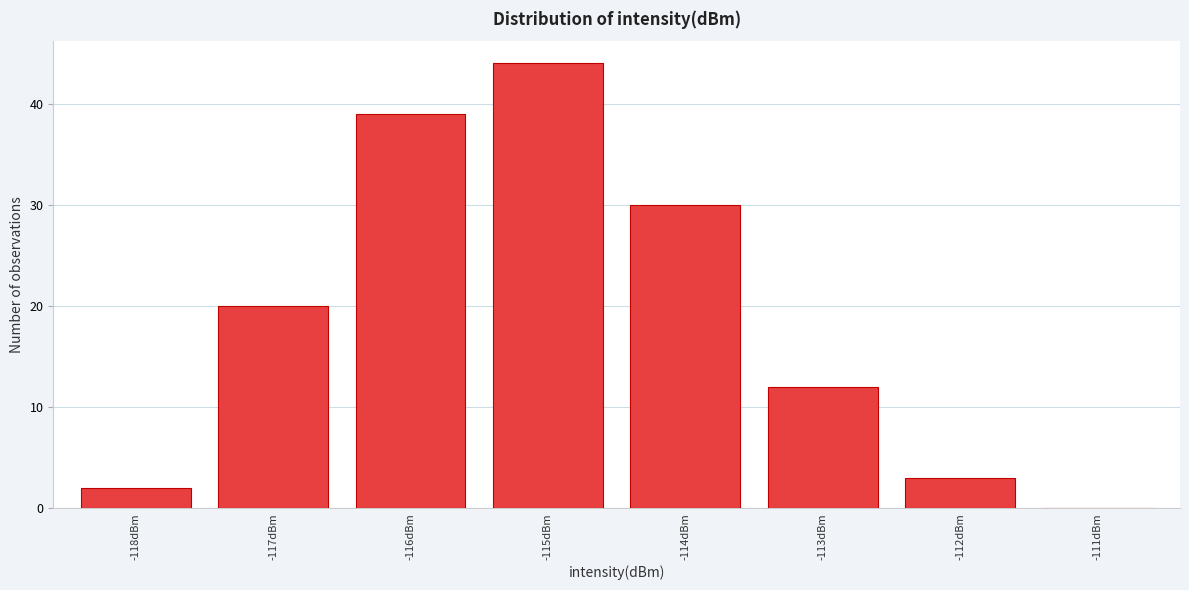

Reading left to right, extract all data points from this chart.

-118dBm=2	-117dBm=20	-116dBm=39	-115dBm=44	-114dBm=30	-113dBm=12	-112dBm=3	-111dBm=0